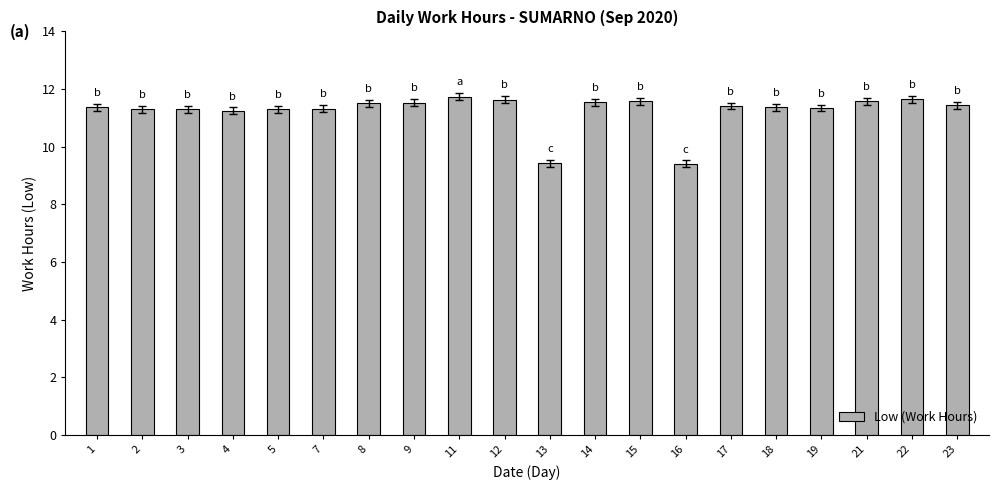

How many values are between 11 and 12?

18